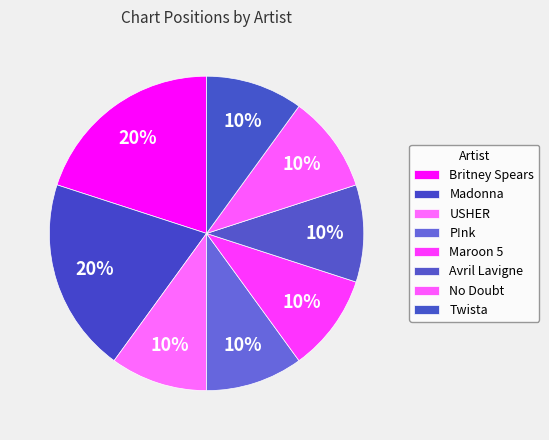

What percentage is NOT represented by Maroon 5?

90.0%